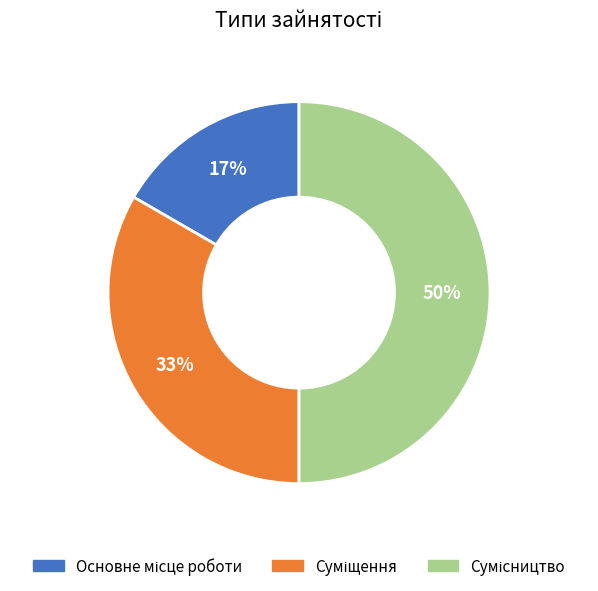

To the nearest percent, what is the difference between the largest and smallest slice percentages?

33%